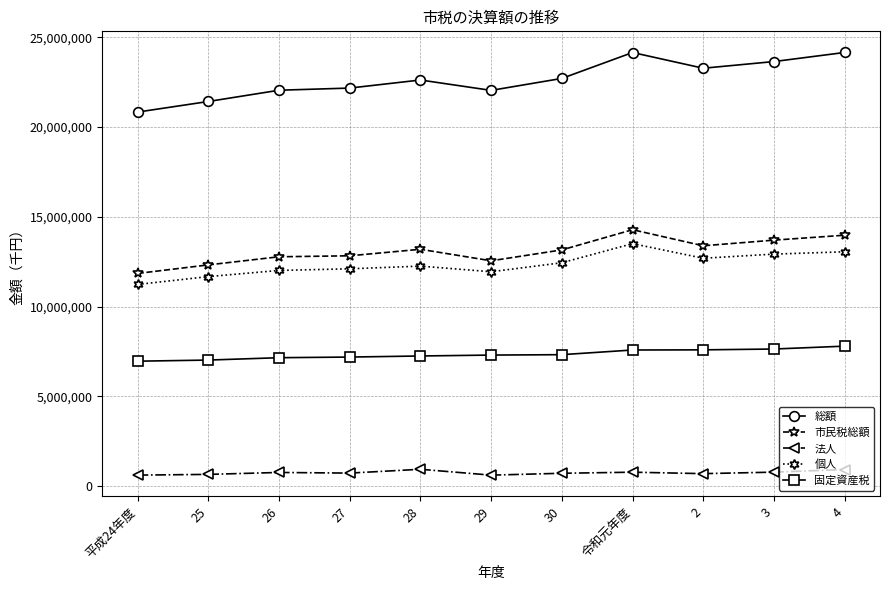

What are all the series names shown in the legend?

総額, 市民税総額, 法人, 個人, 固定資産税